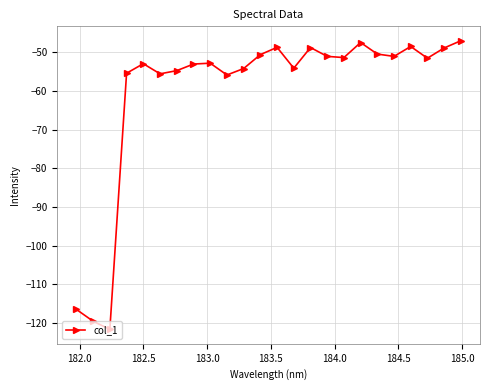

Is this an area chart (filled region under the line)?

No